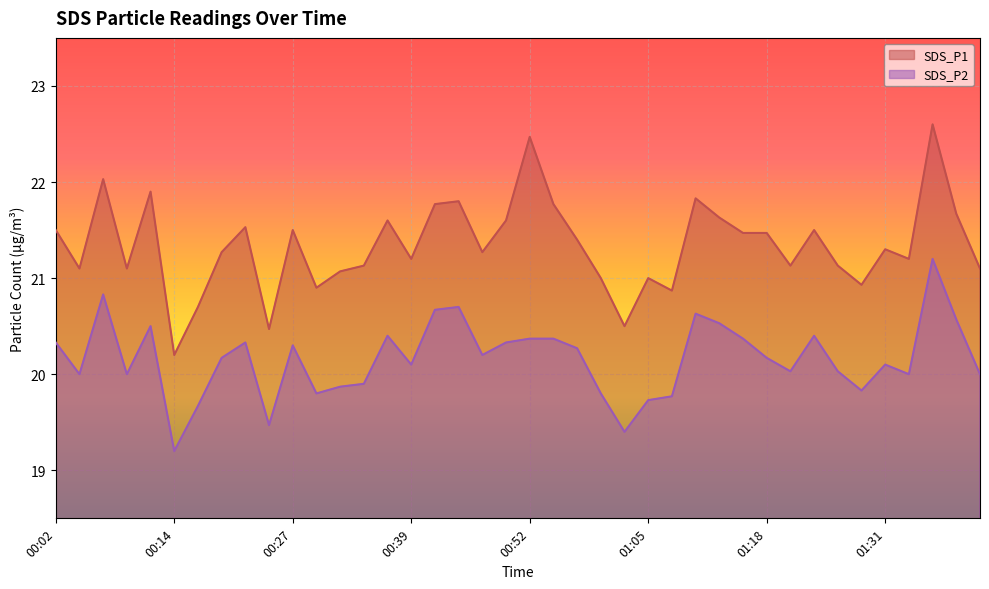

Is it true that SDS_P2 equals 9.0 at 01:00?

False